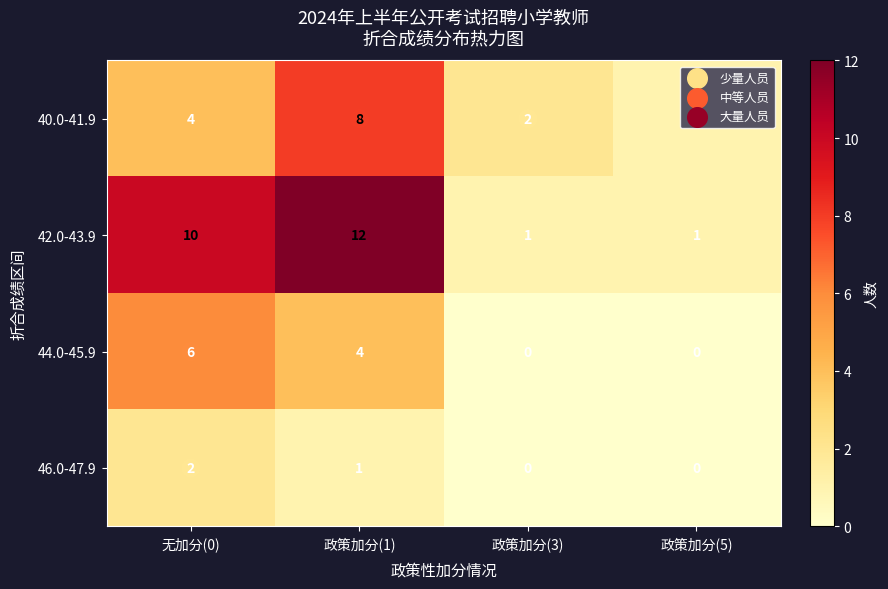

At which category is the sum across all series the highest?

政策加分(1)